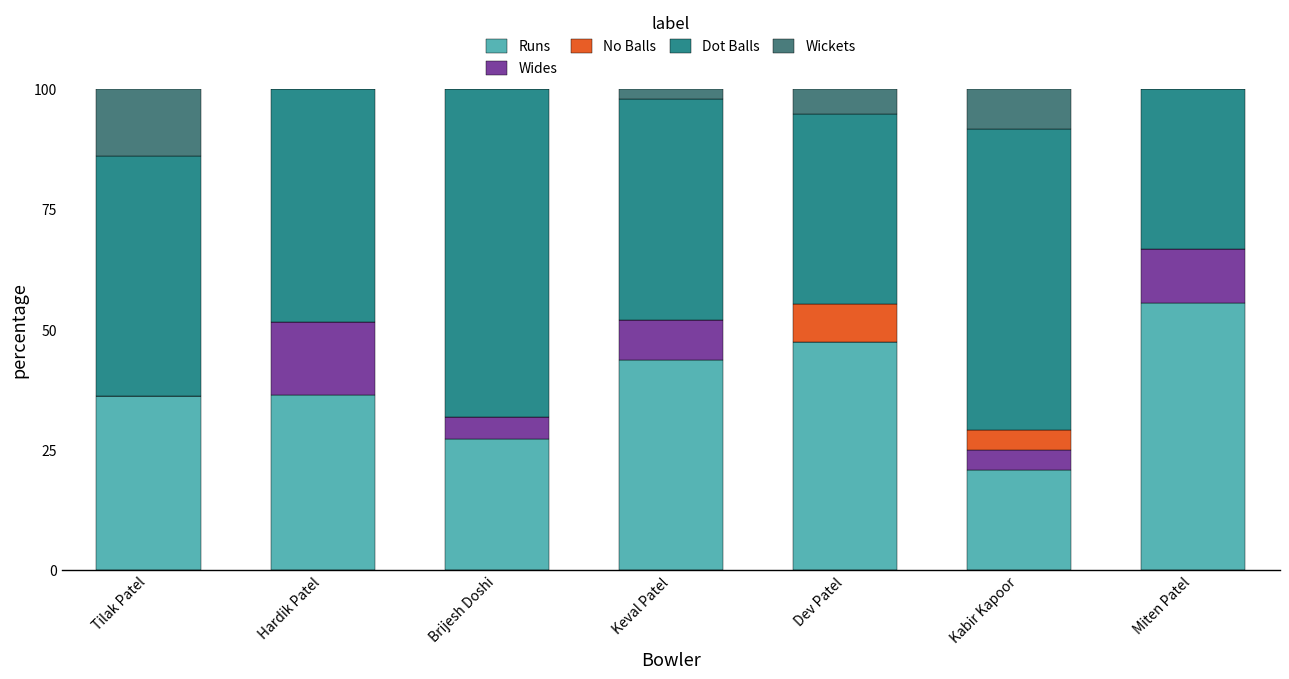

Where is Runs nearest to the value 38?

Hardik Patel